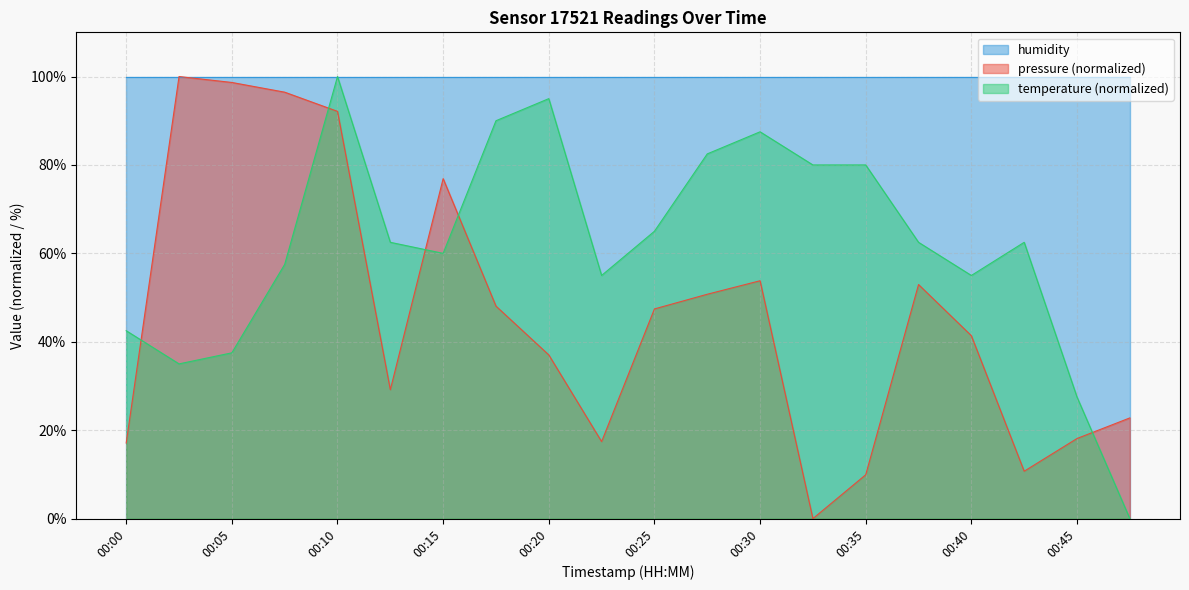

At how many categories does at least one series exceed 6?

20